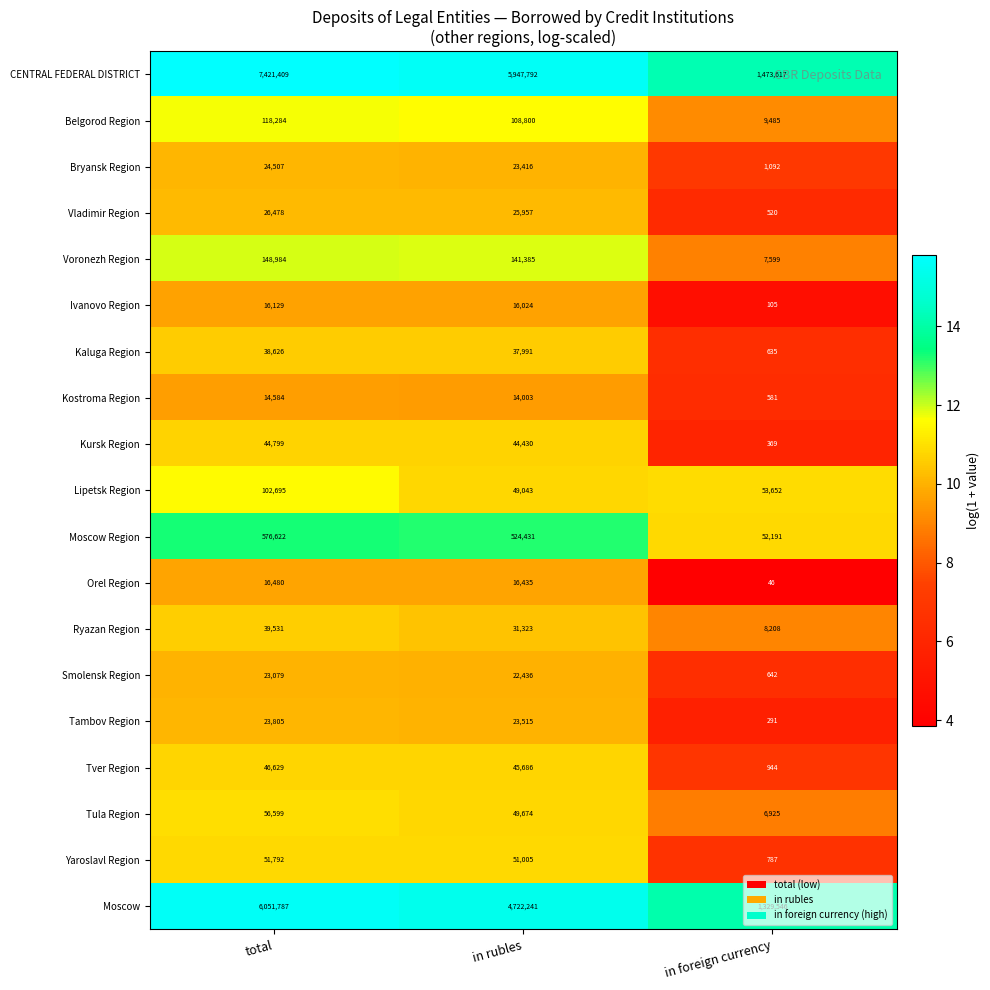

True or false: Kaluga Region has a value of 37991 at in rubles.

True